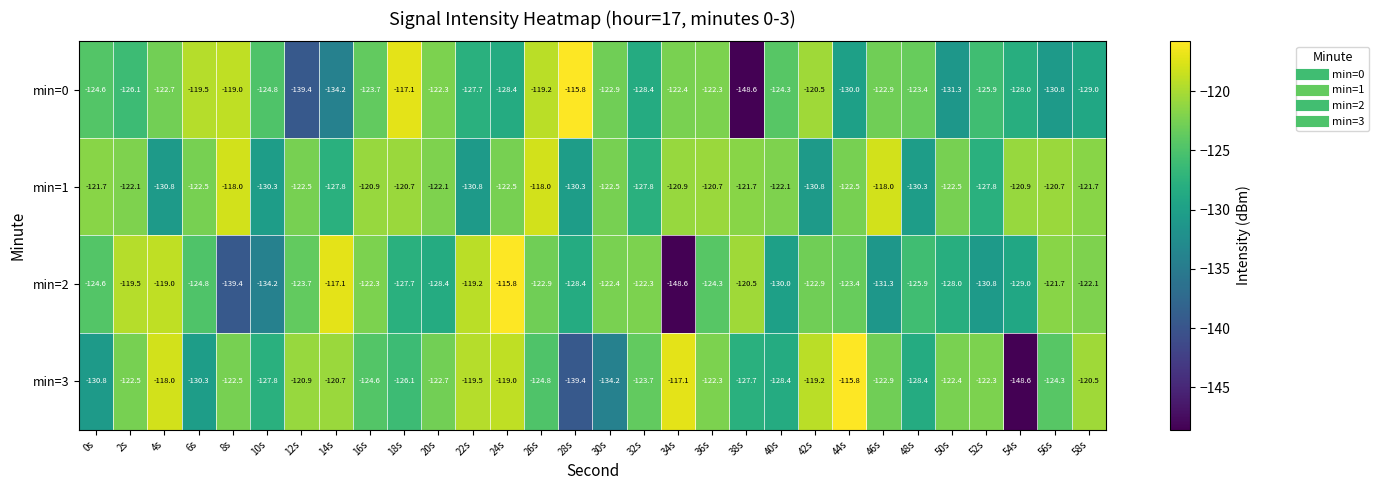

What is the highest value of the min=2 series?

-115.8